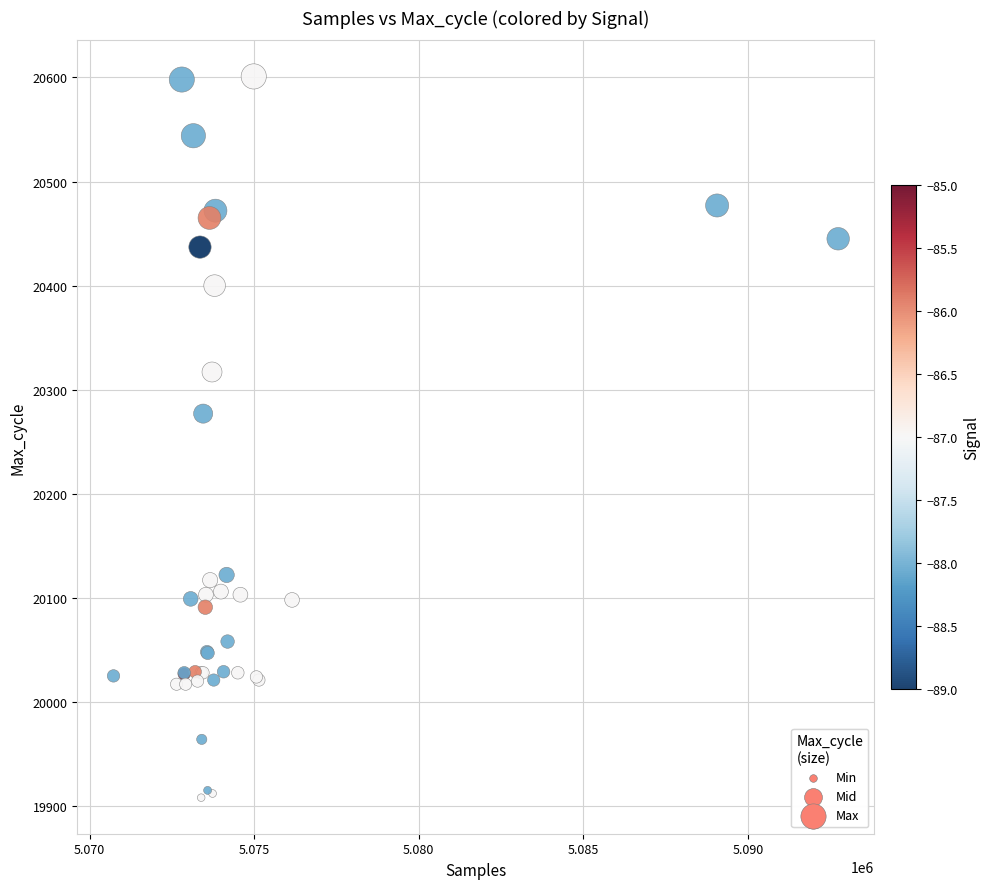

What Y value in the scatter plot is closest to 20254?

20277